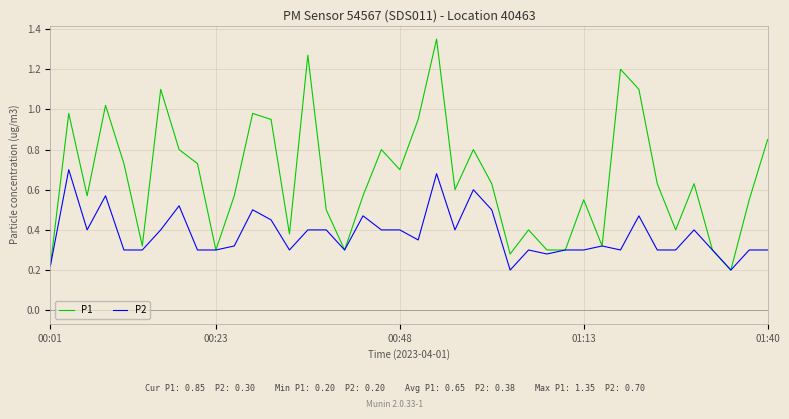

Which series has the largest total across all categories?

P1